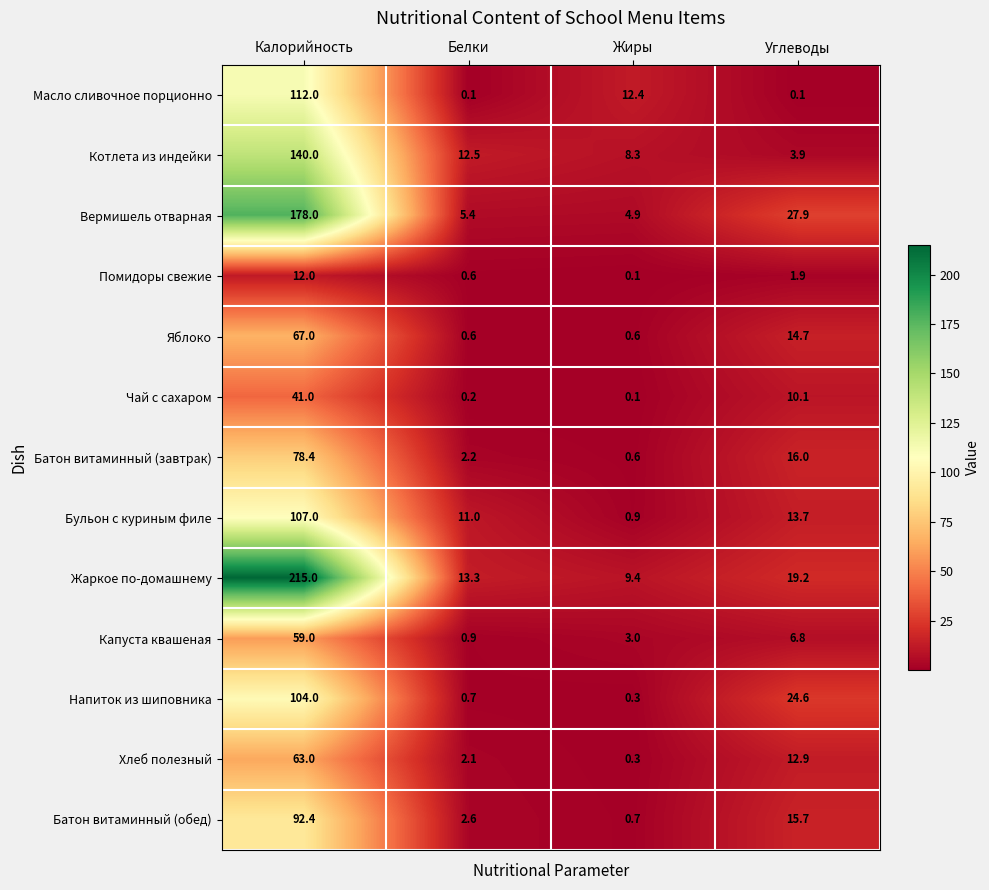

At which category is the sum across all series the highest?

Калорийность